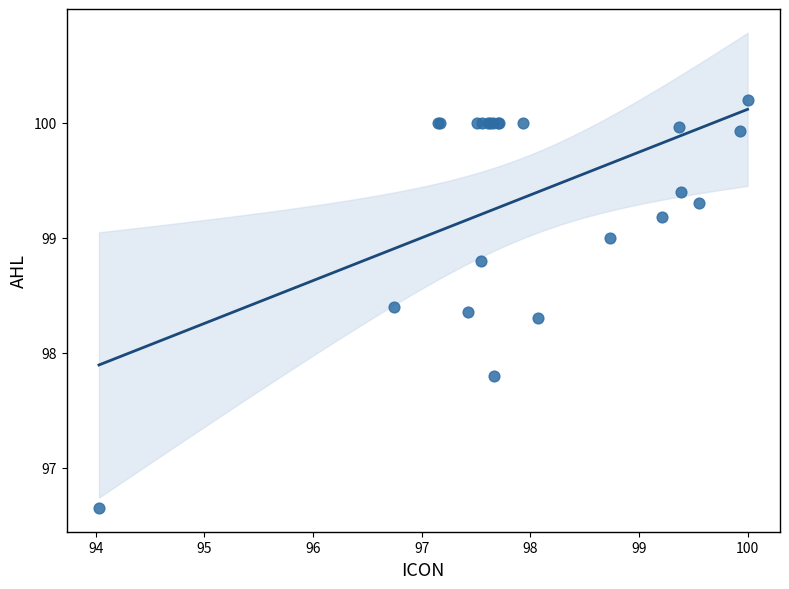

What Y value in the scatter plot is closest to 98?

97.8